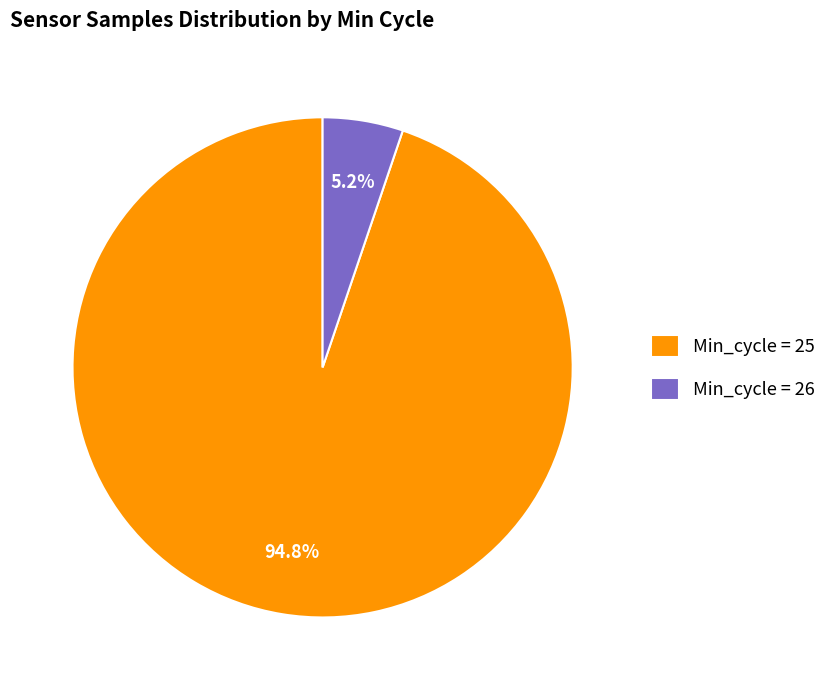

How much of the chart is everything except Min_cycle = 26?

94.8%